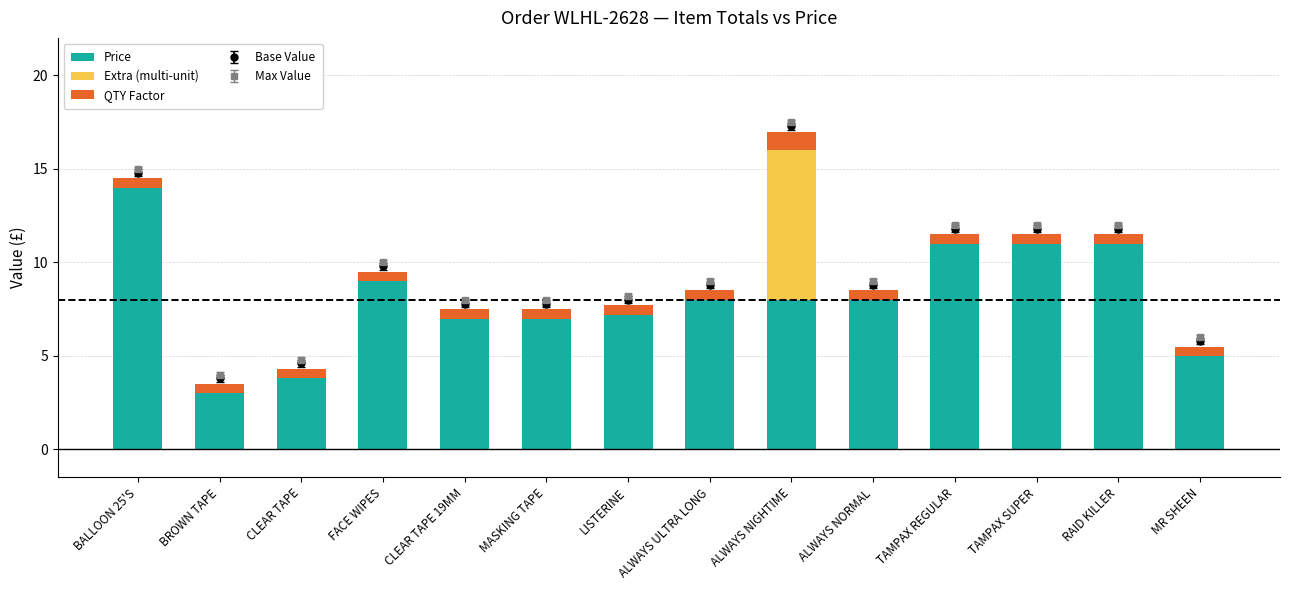

Between BALLOON 25'S and TAMPAX REGULAR, which is larger?

BALLOON 25'S